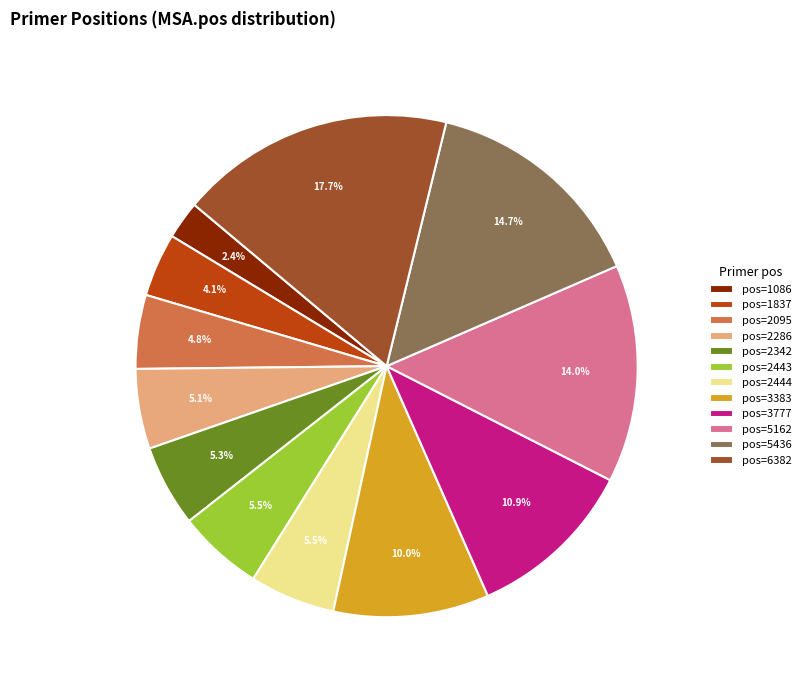

What is the smallest slice in the pie chart?

pos=1086